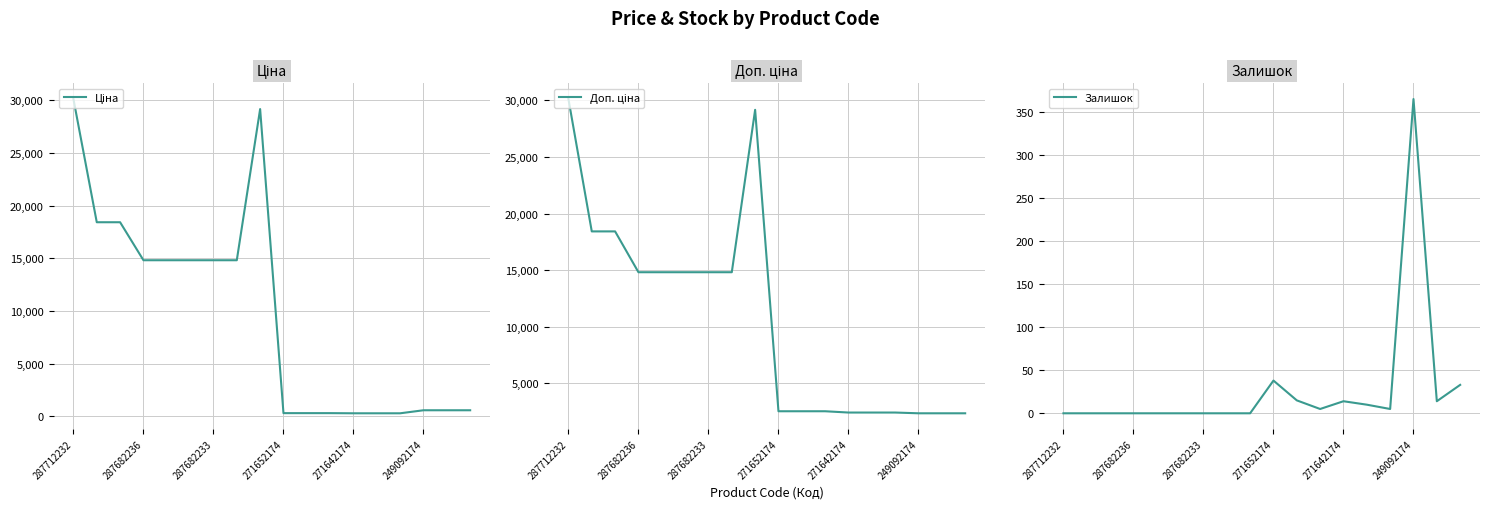

At which label does Залишок reach its peak?

249092174